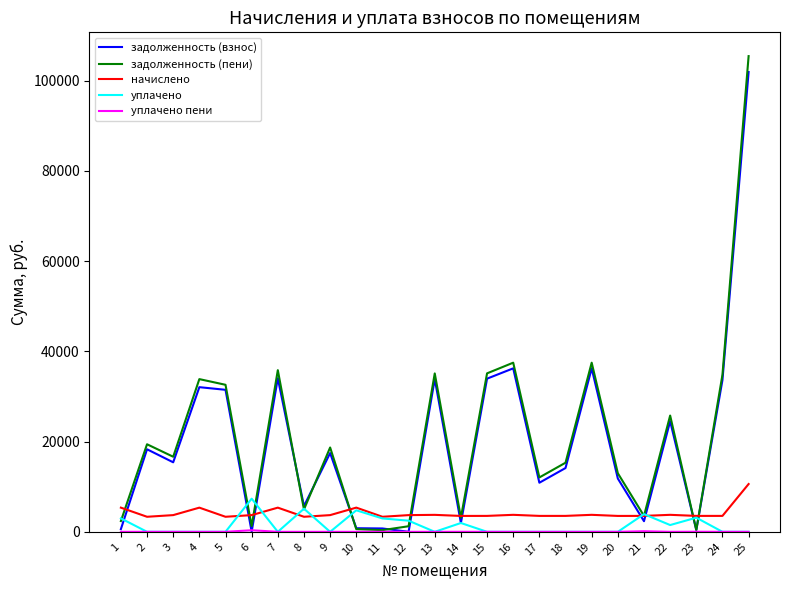

What is the maximum value shown in the chart?

105453.1